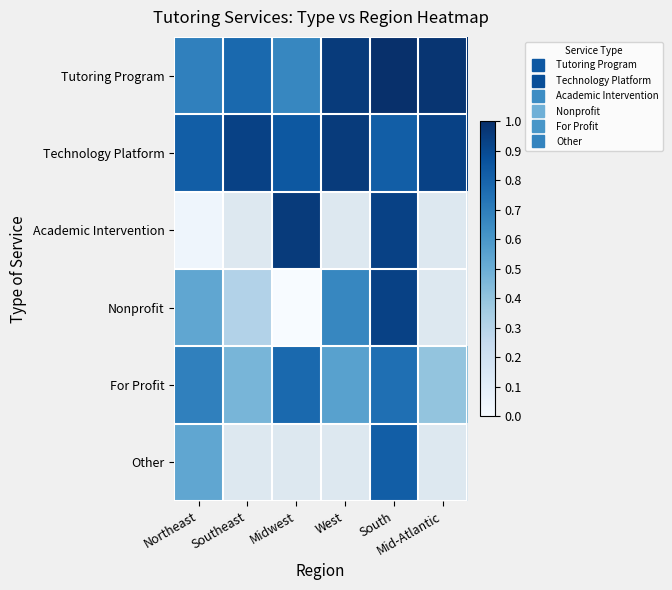

True or false: Academic Intervention has a value of 0.0 at Northeast.

False